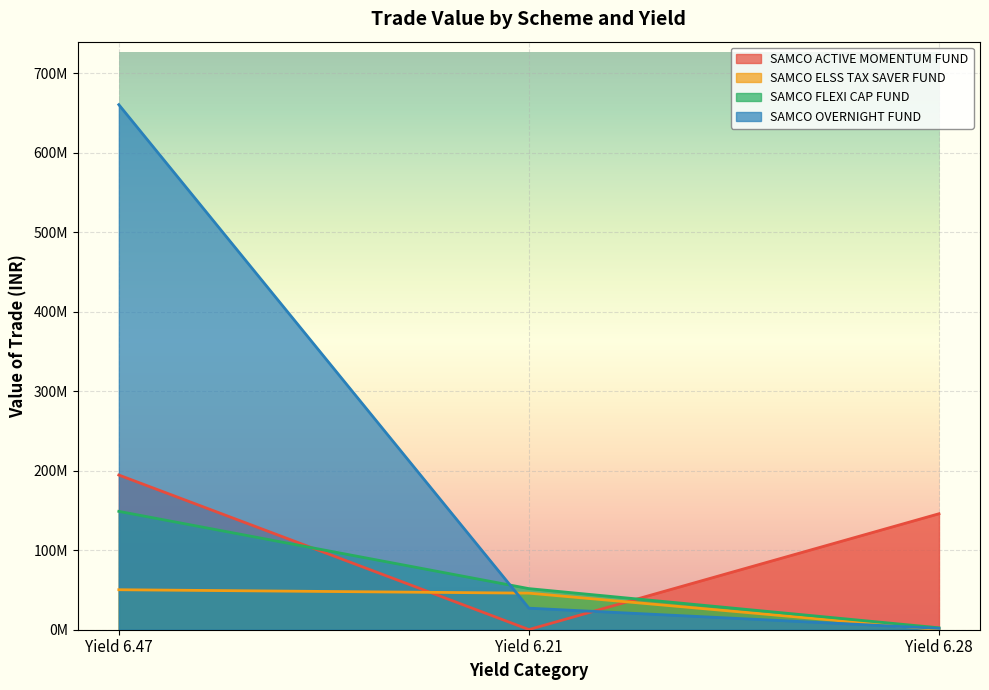

Which series has the largest range (max minus min)?

SAMCO OVERNIGHT FUND